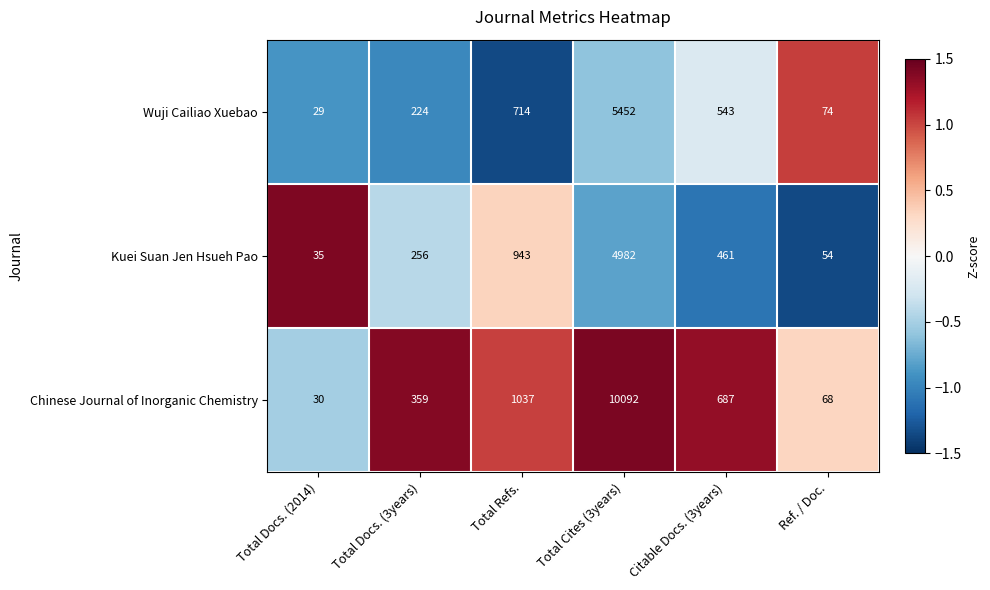

Reading left to right, what are all the values shown in this chart?

Wuji Cailiao Xuebao: 29	224	714	5452	543	74
Kuei Suan Jen Hsueh Pao: 35	256	943	4982	461	54
Chinese Journal of Inorganic Chemistry: 30	359	1037	10092	687	68